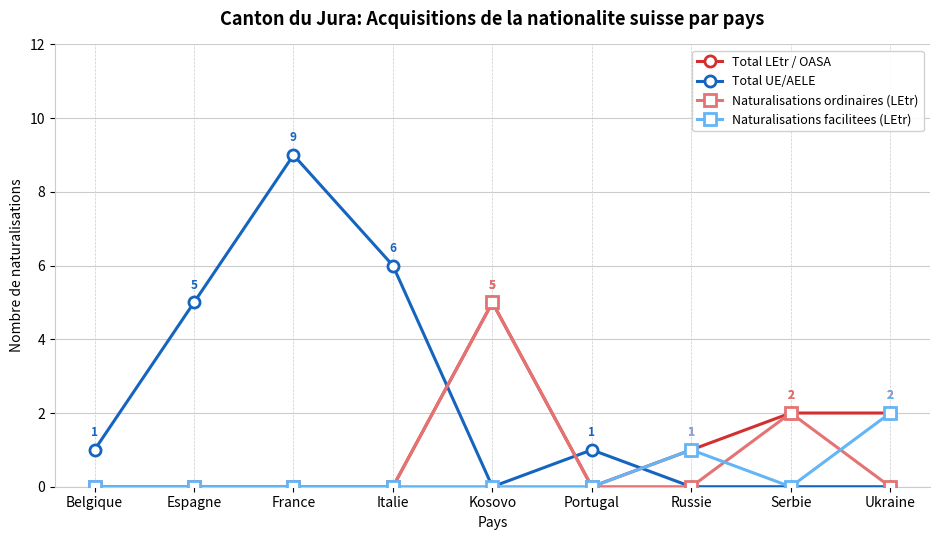

How many times do Total LEtr / OASA and Total UE/AELE cross each other?

3